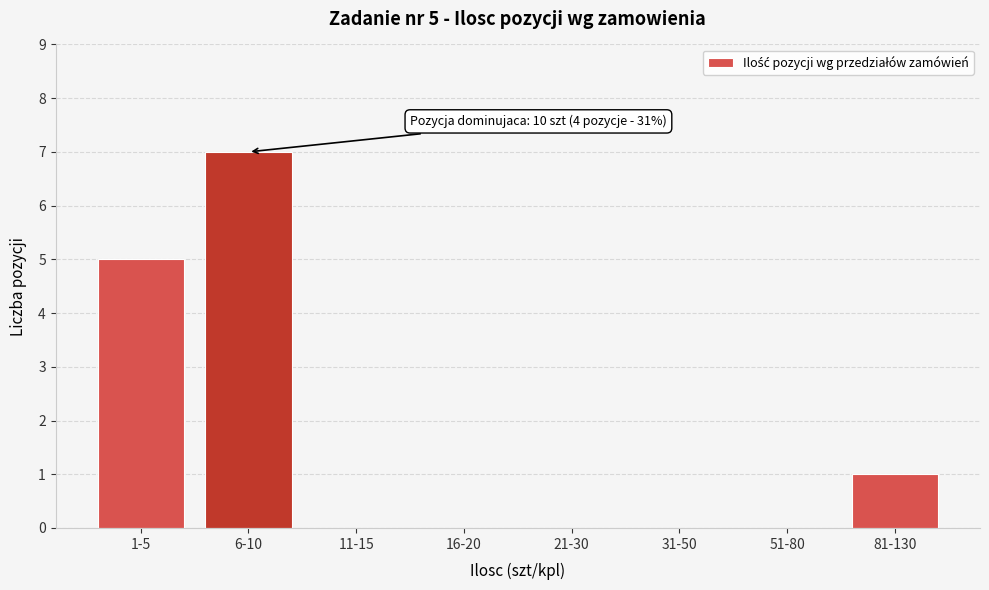

Reading left to right, list all the values displayed in this chart.

1-5=5	6-10=7	11-15=0	16-20=0	21-30=0	31-50=0	51-80=0	81-130=1